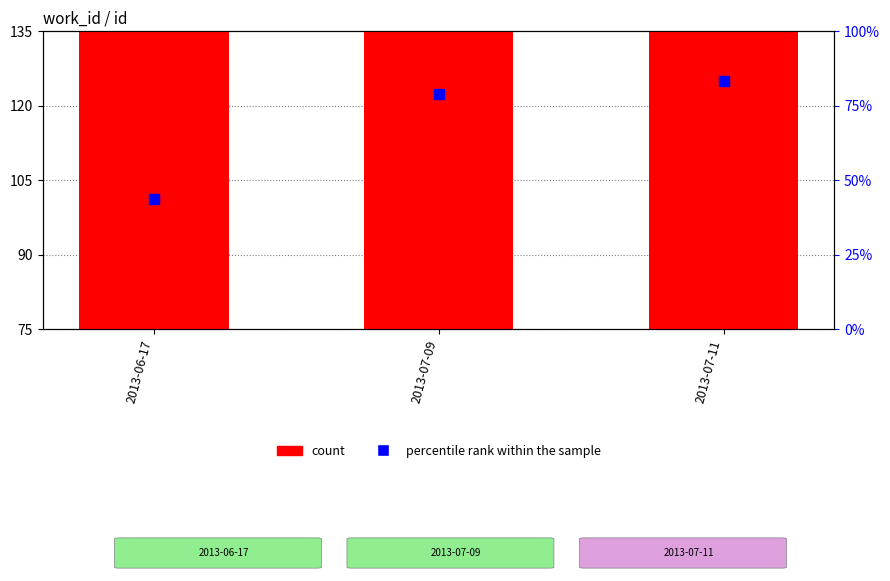

What is the total value across all series at 2013-07-11?

193.2